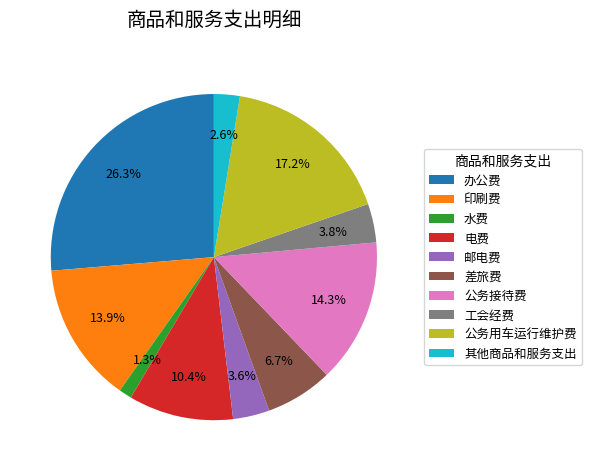

The 邮电费 slice represents 17% of the pie. True or false?

False